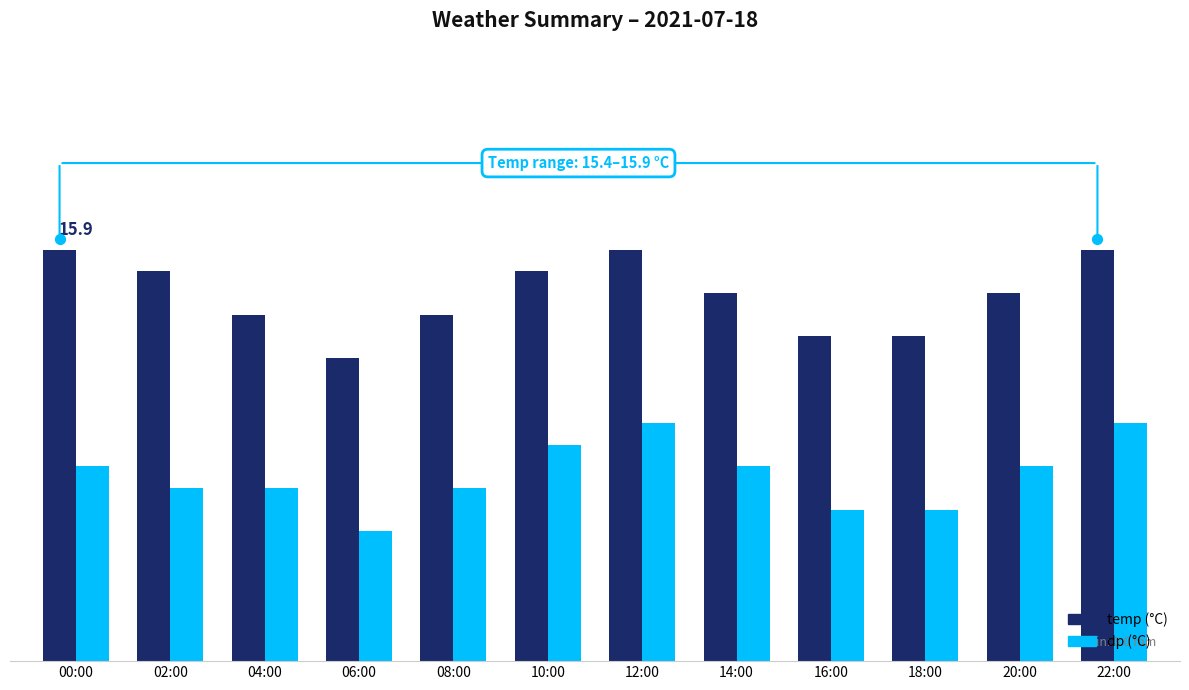

What are all the series names shown in the legend?

temp, dp